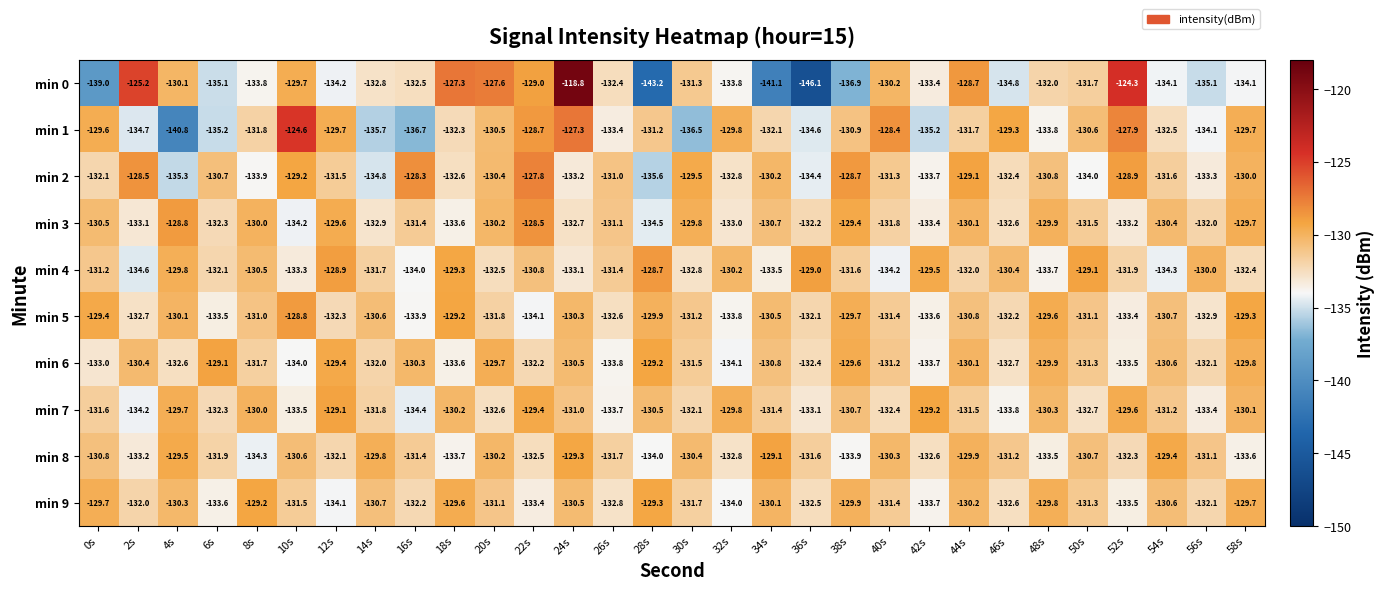

At how many categories does at least one series exceed -133?

30